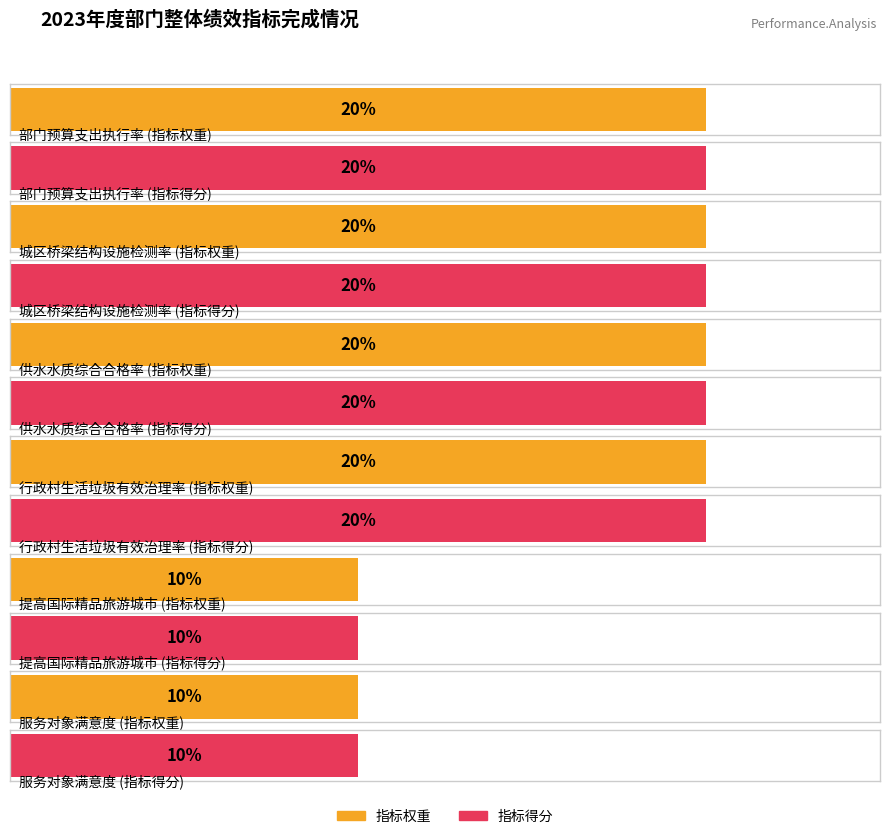

What is the value of the 指标权重 bar at the 5th from the left?

10